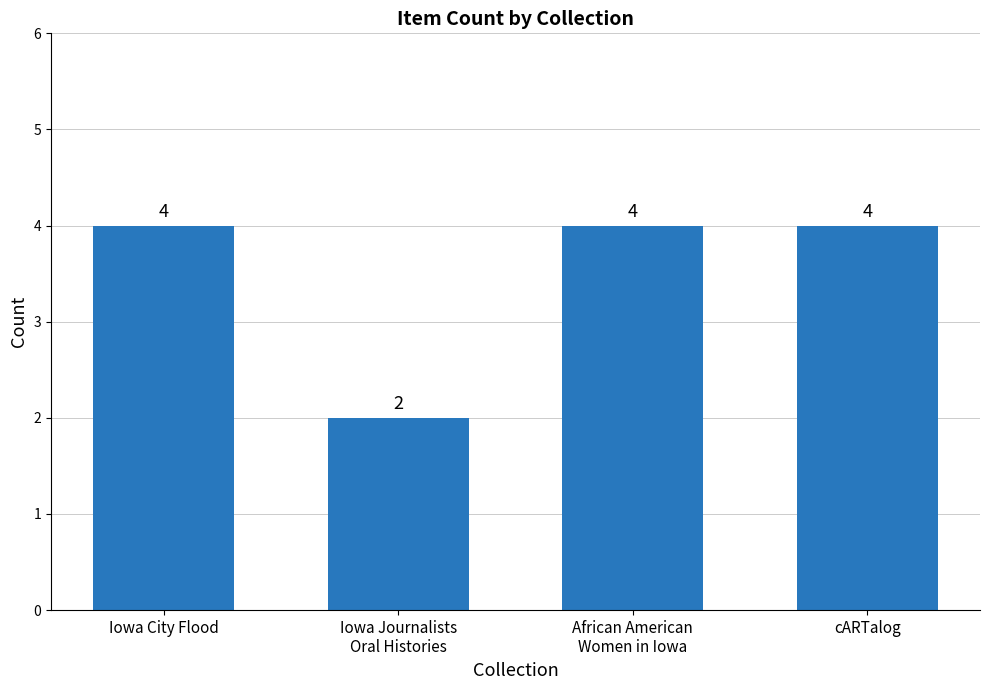

Reading right to left, what are all the values shown in this chart?

cARTalog=4	African American
Women in Iowa=4	Iowa Journalists
Oral Histories=2	Iowa City Flood=4